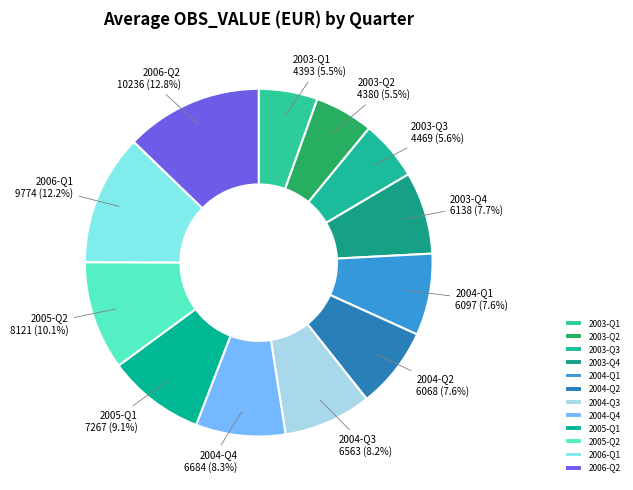

Which category has the biggest portion of the pie?

2006-Q2